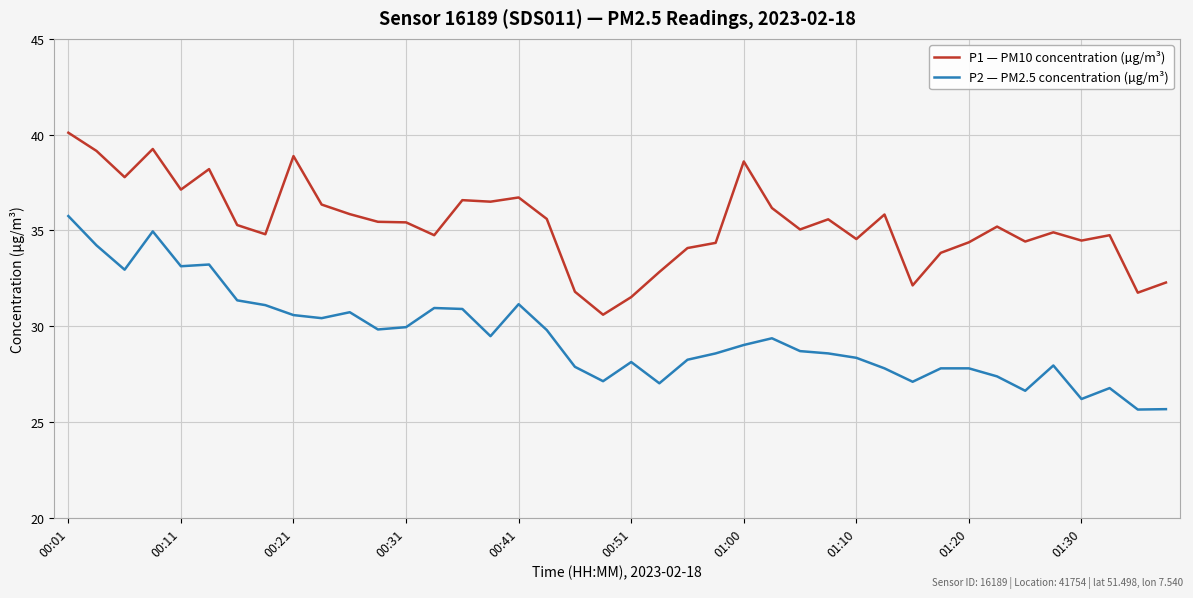

What is the difference between the maximum and minimum values in the P1 — PM10 concentration (µg/m³) series?

9.5